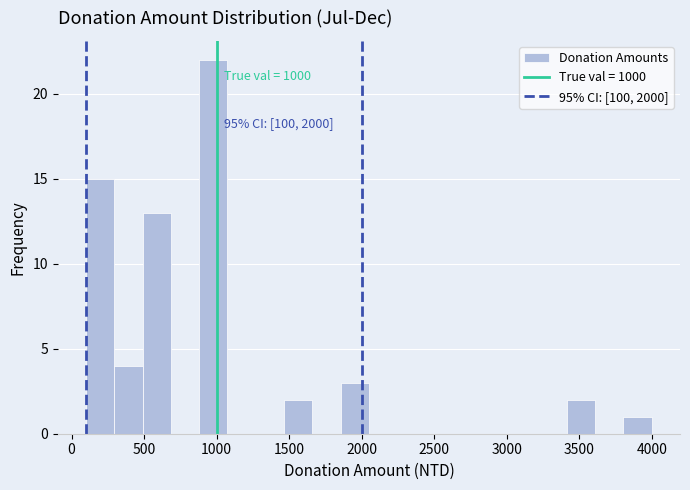

Read against the x-axis, roughly where is the centre of the tallest bar?

1000